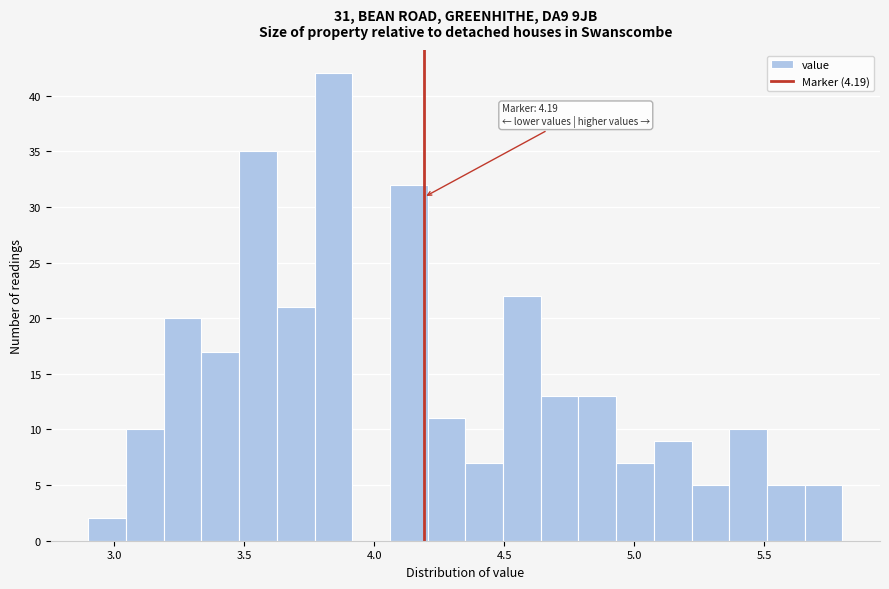

Read against the x-axis, roughly where is the centre of the tallest bar?

3.85